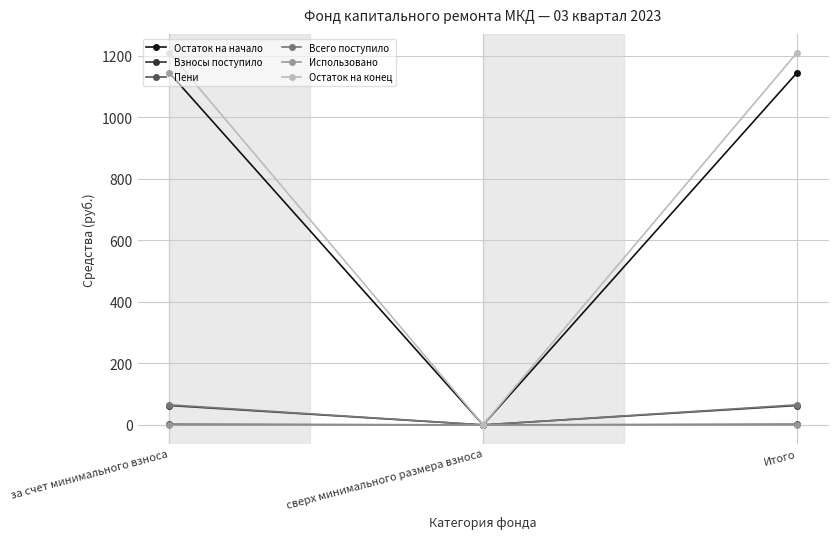

Which series has the widest spread of values?

Остаток на конец